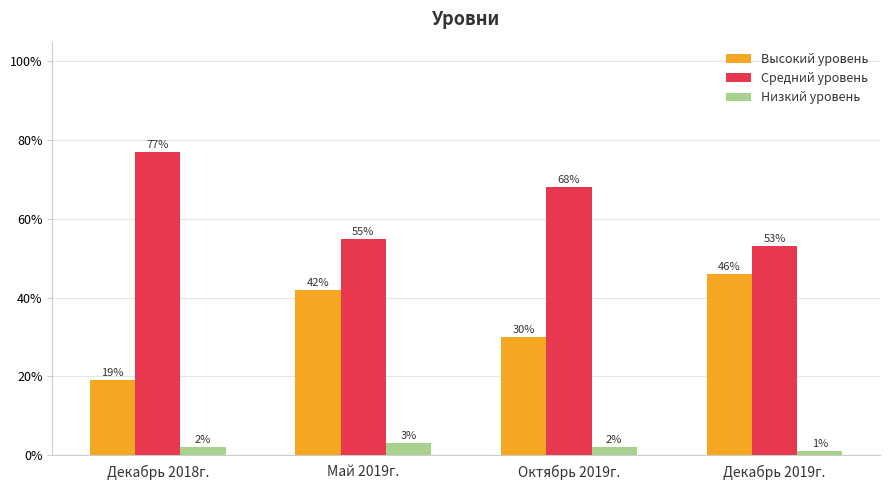

What are all the series names shown in the legend?

Высокий уровень, Средний уровень, Низкий уровень